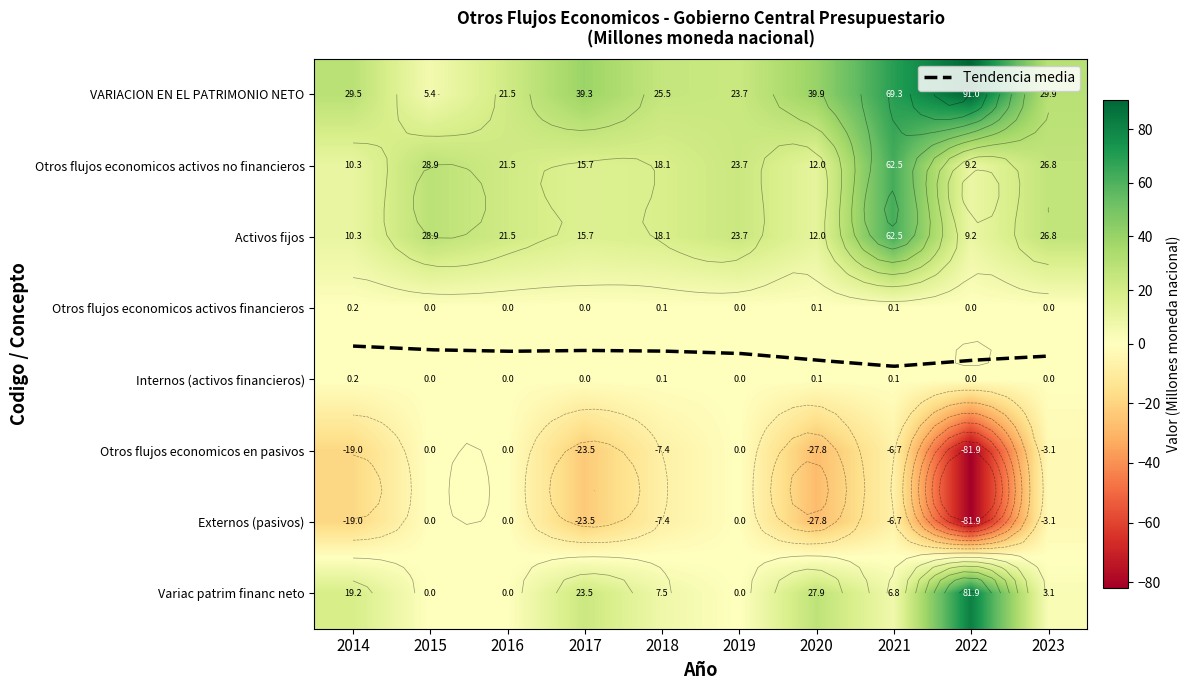

At how many categories does at least one series exceed -14?

10